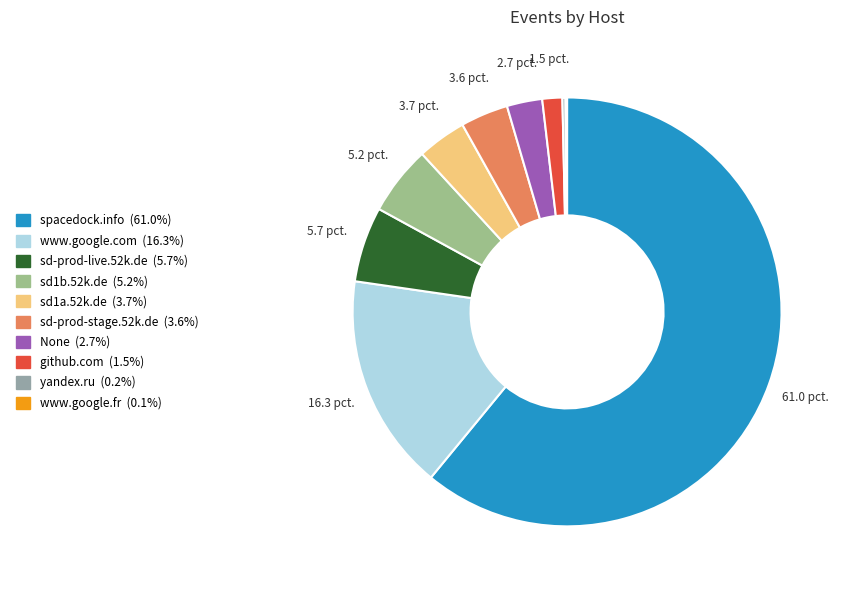

What is the ratio of the value at www.google.fr to the value at github.com?

0.1